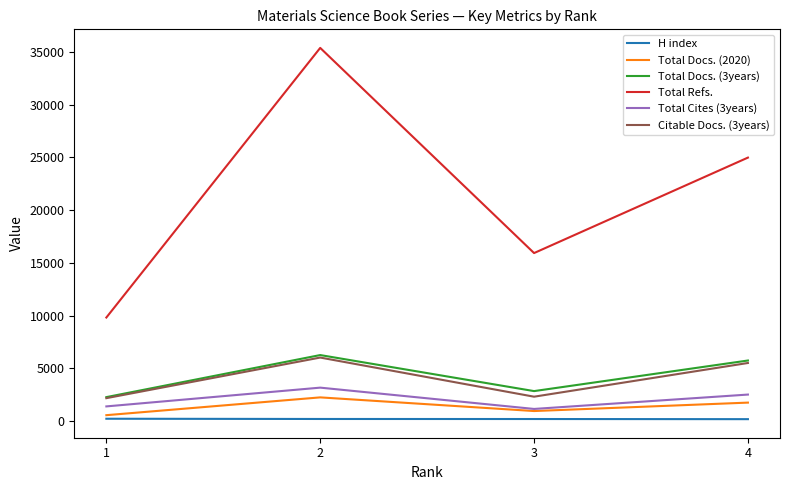

Which series has the largest total across all categories?

Total Refs.